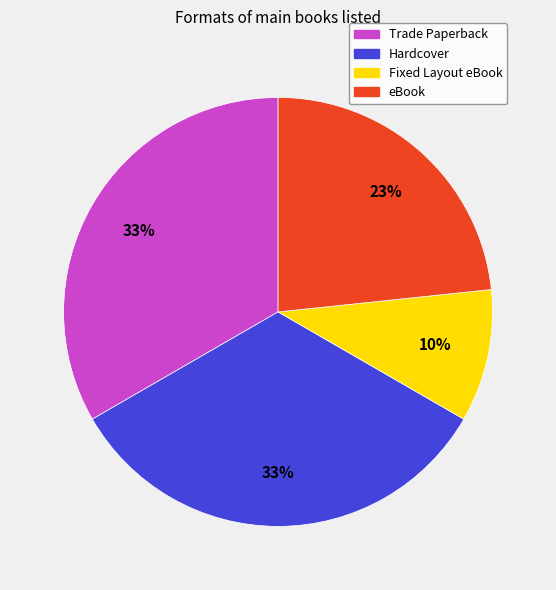

To the nearest percent, what portion does Hardcover represent?

33%